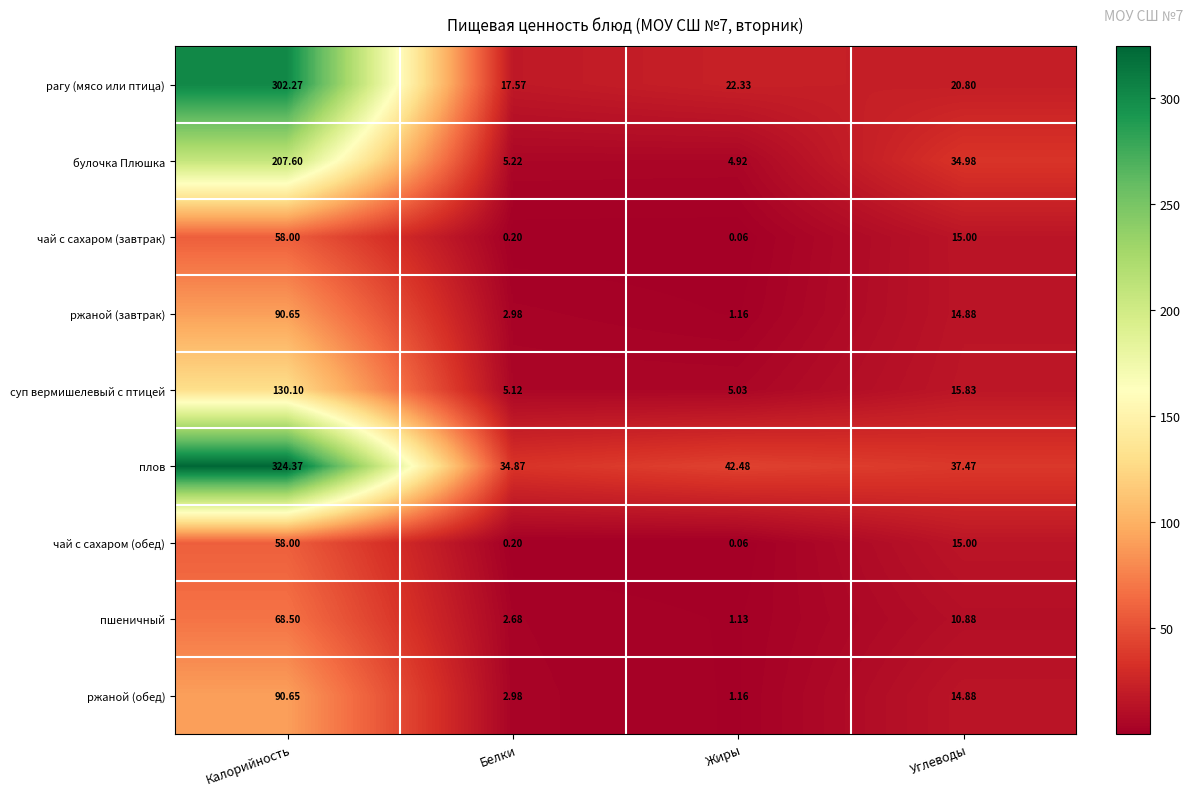

At how many categories does at least one series exceed 44?

1